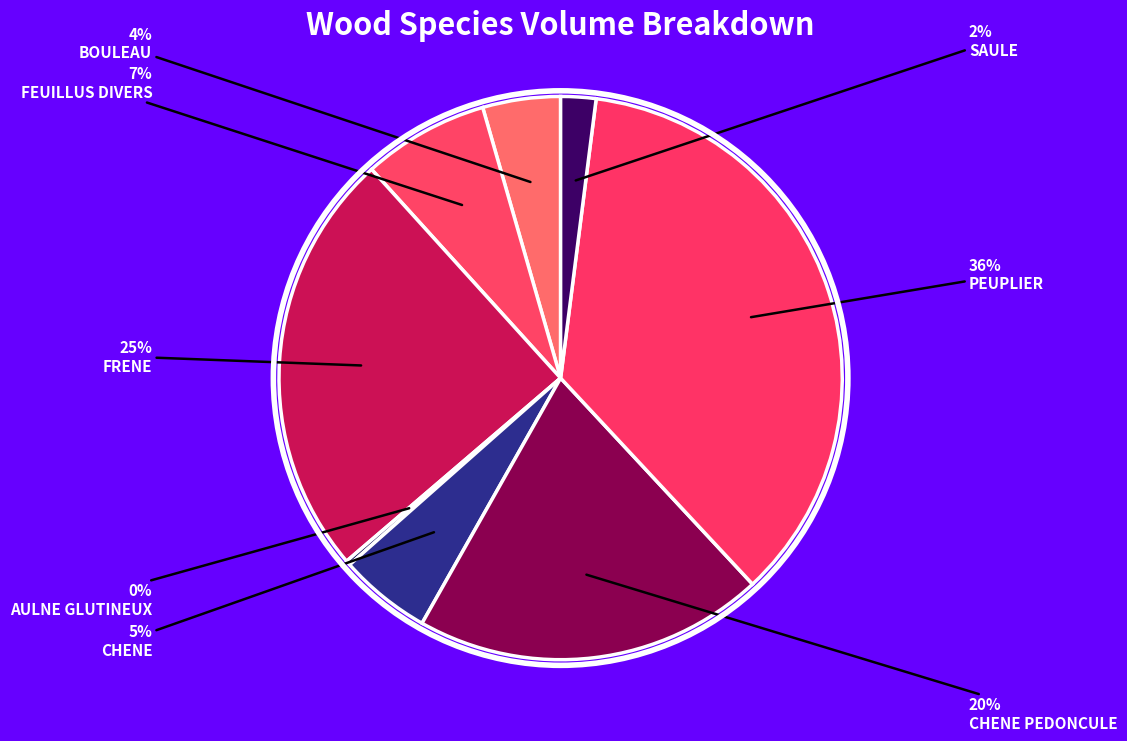

Which category has the biggest portion of the pie?

PEUPLIER